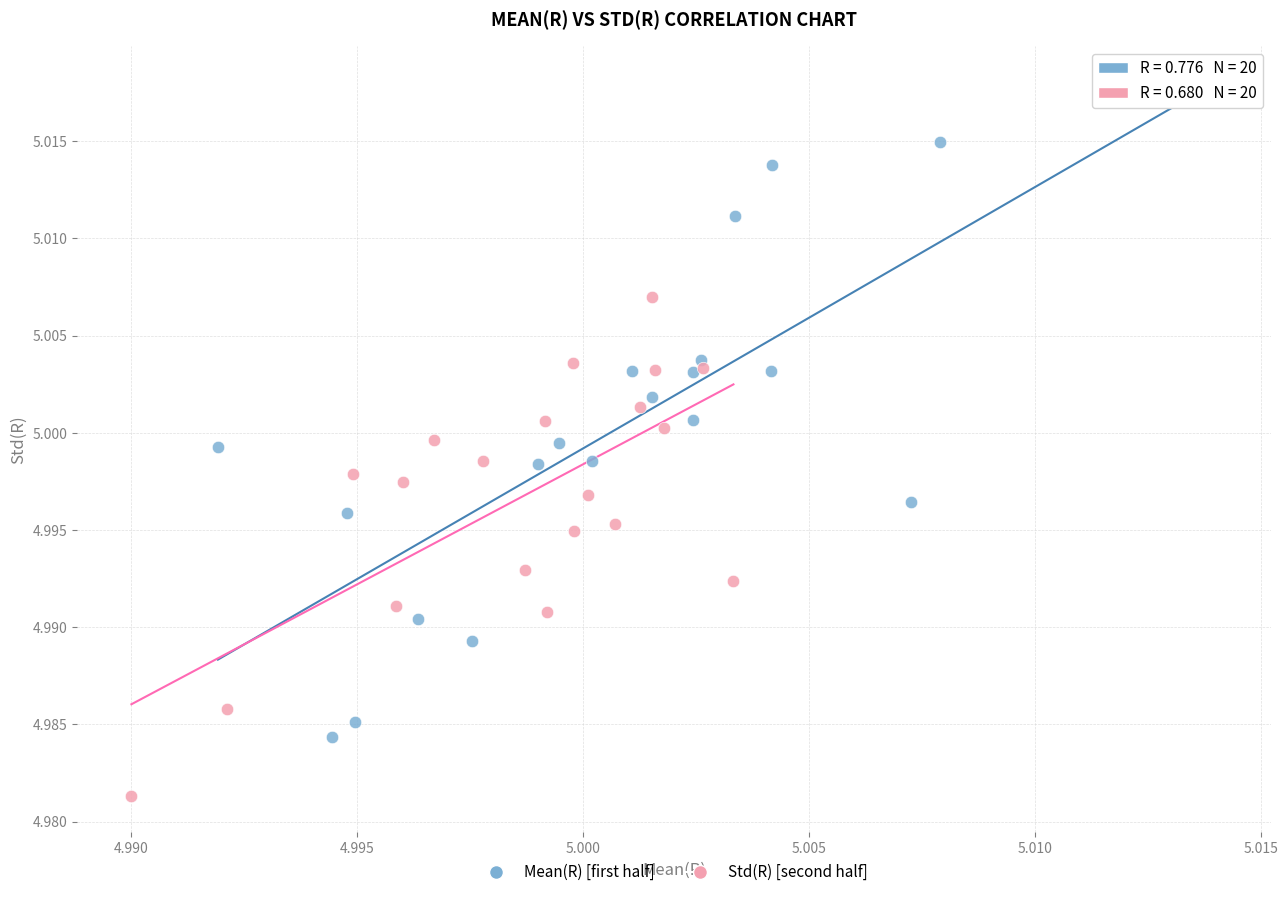

Which series reaches the maximum Y coordinate?

Mean(R) [first half]